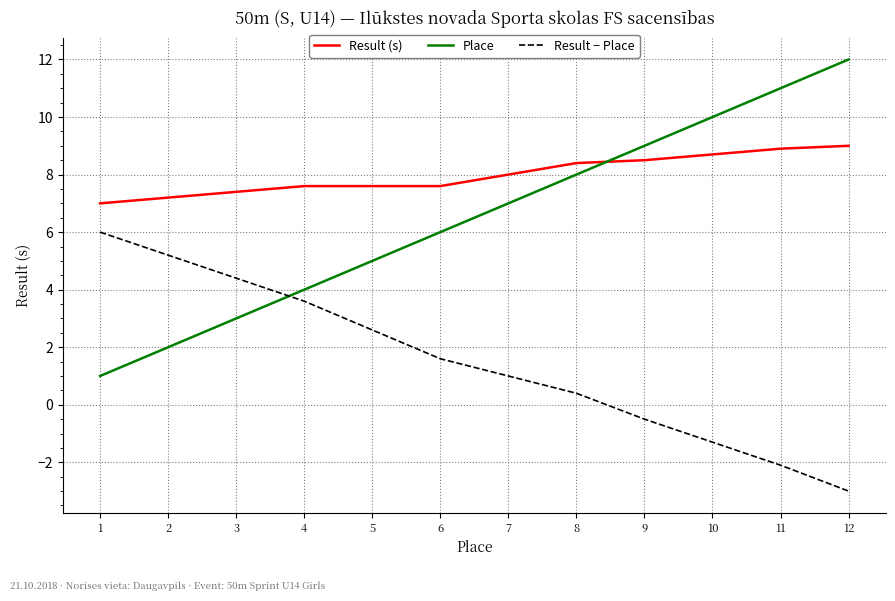

What is the lowest value of the Result (s) series?

7.0